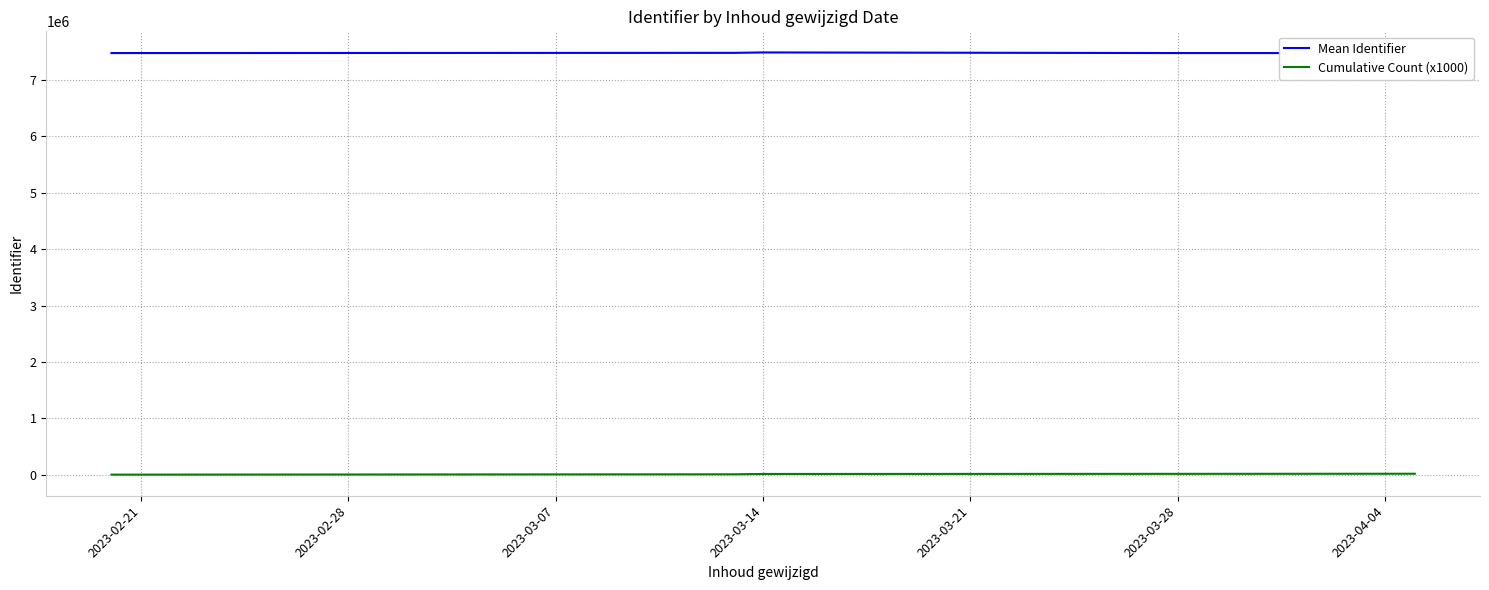

Rank the series by their average value, from highest to lowest.

Mean Identifier, Cumulative Count (x1000)